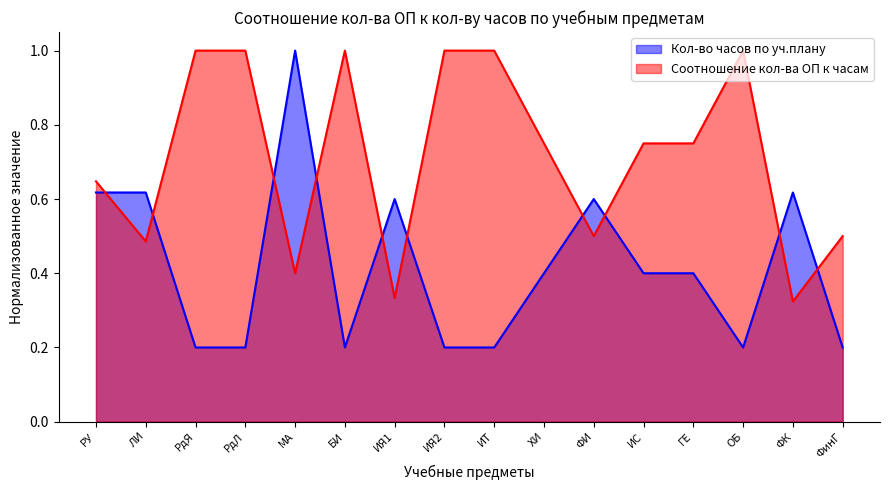

Rank the series by their average value, from highest to lowest.

Соотношение кол-ва ОП к часам, Кол-во часов по уч.плану